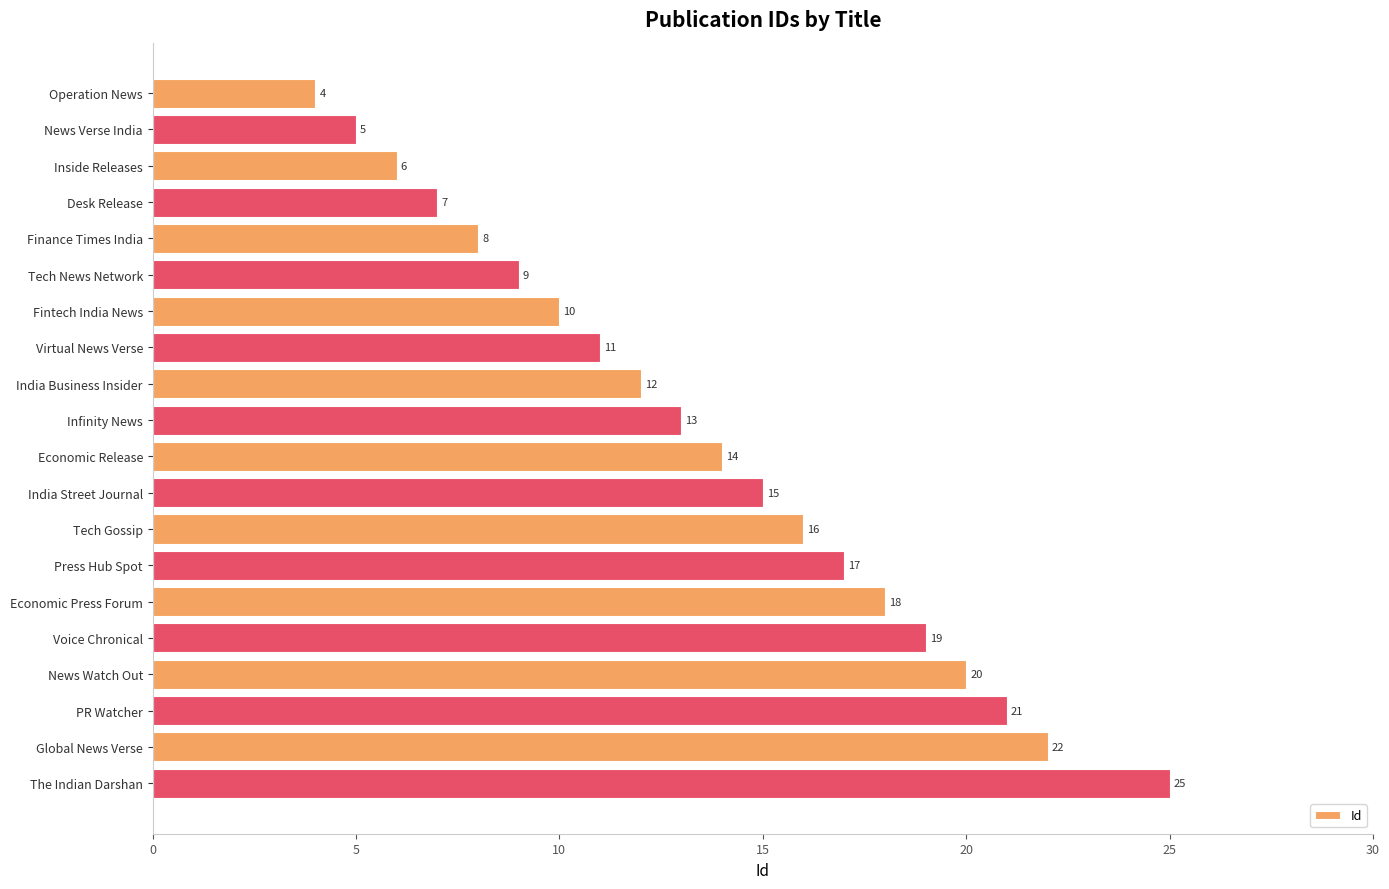

List the labels in order of value, smallest first.

Operation News, News Verse India, Inside Releases, Desk Release, Finance Times India, Tech News Network, Fintech India News, Virtual News Verse, India Business Insider, Infinity News, Economic Release, India Street Journal, Tech Gossip, Press Hub Spot, Economic Press Forum, Voice Chronical, News Watch Out, PR Watcher, Global News Verse, The Indian Darshan